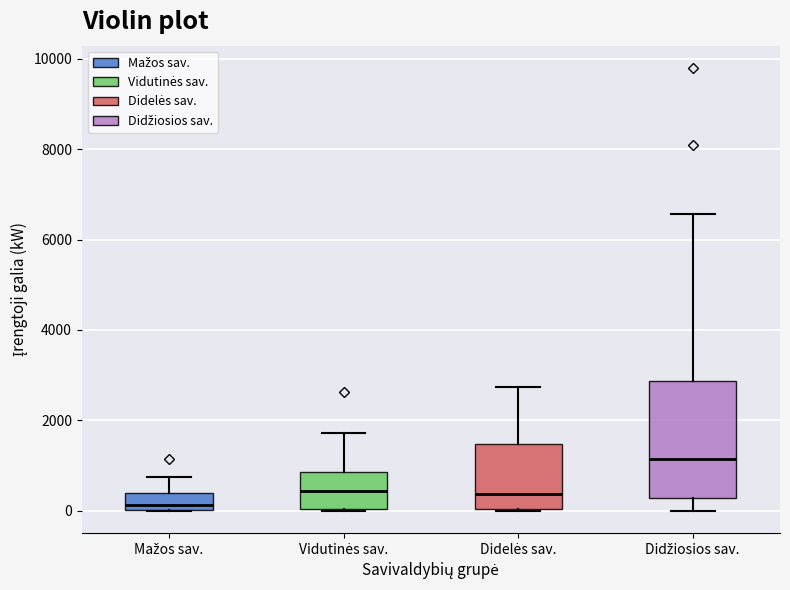

Reading left to right, transcribe this box plot: for each box, give where its median line is, the range the box spans, and where its two whiskers end, as read against the y-axis. The values are not printed on the chart, so give them approximately, as read against the axis.

Mažos sav.: median 200, box 0 to 400, whiskers 0 to 800
Vidutinės sav.: median 400, box 0 to 800, whiskers 0 to 1800
Didelės sav.: median 400, box 0 to 1400, whiskers 0 to 2800
Didžiosios sav.: median 1200, box 200 to 2800, whiskers 0 to 6600